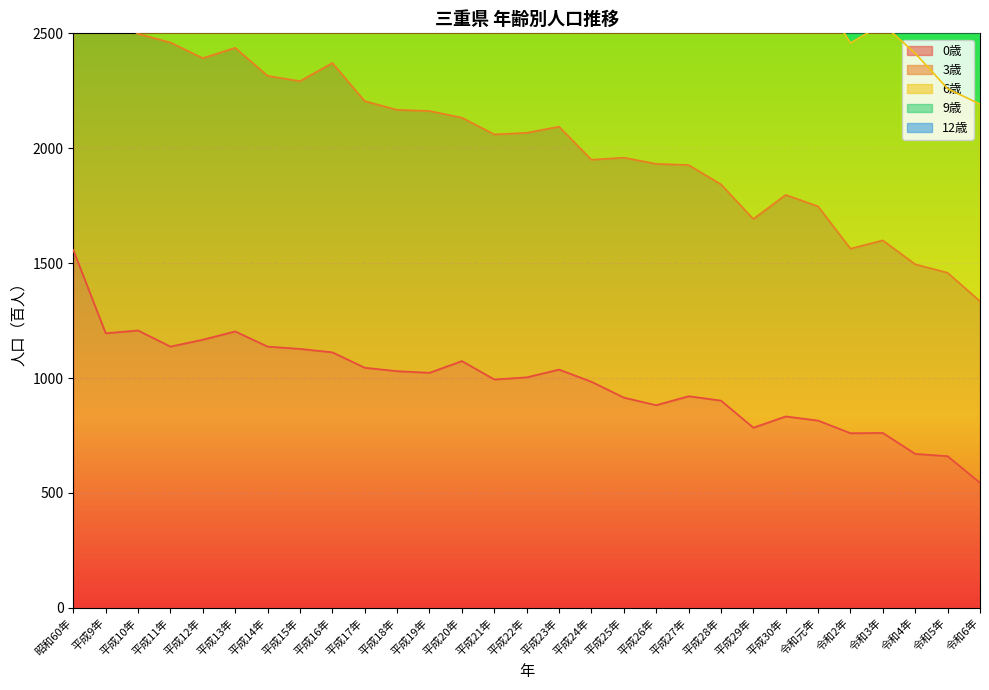

What is the label of the 29th point from the left?

令和6年